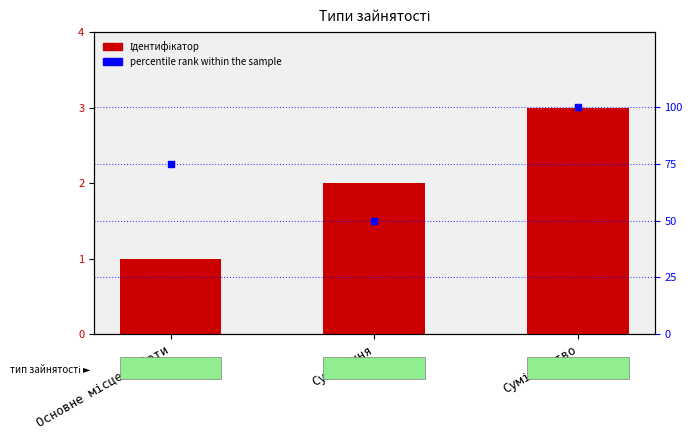

Which series has the largest total across all categories?

percentile rank within the sample